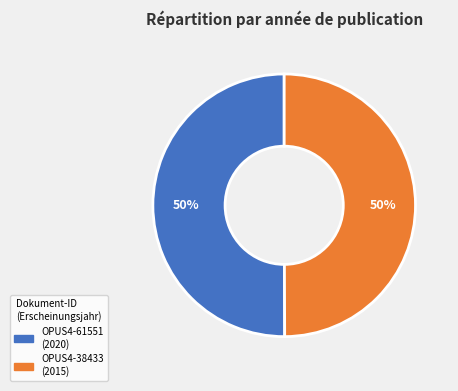

How many segments does this pie chart have?

2